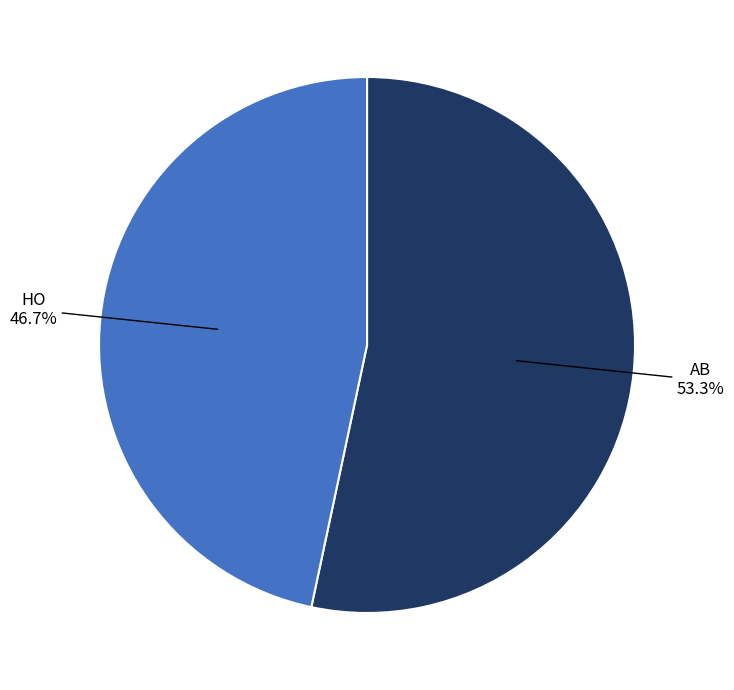

How many slices are in this pie chart?

2